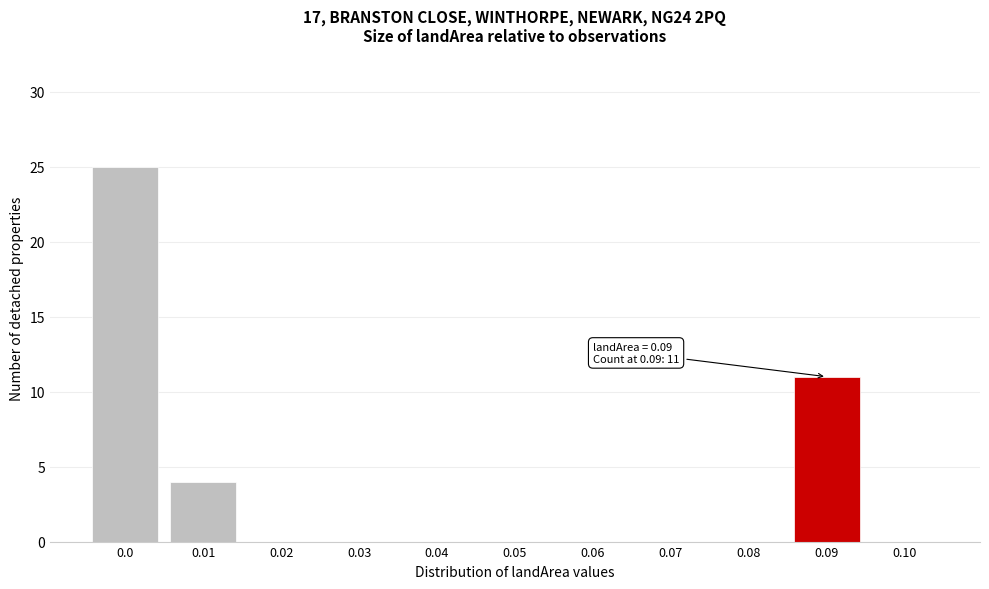

Reading left to right, what are all the values shown in this chart?

0.0=25	0.01=4	0.02=0	0.03=0	0.04=0	0.05=0	0.06=0	0.07=0	0.08=0	0.09=11	0.10=0